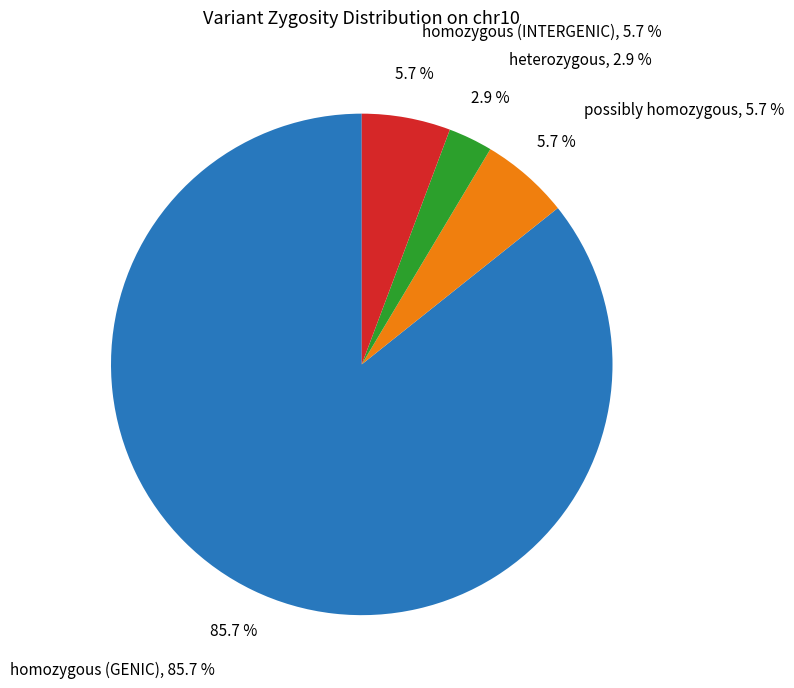

How many segments does this pie chart have?

4